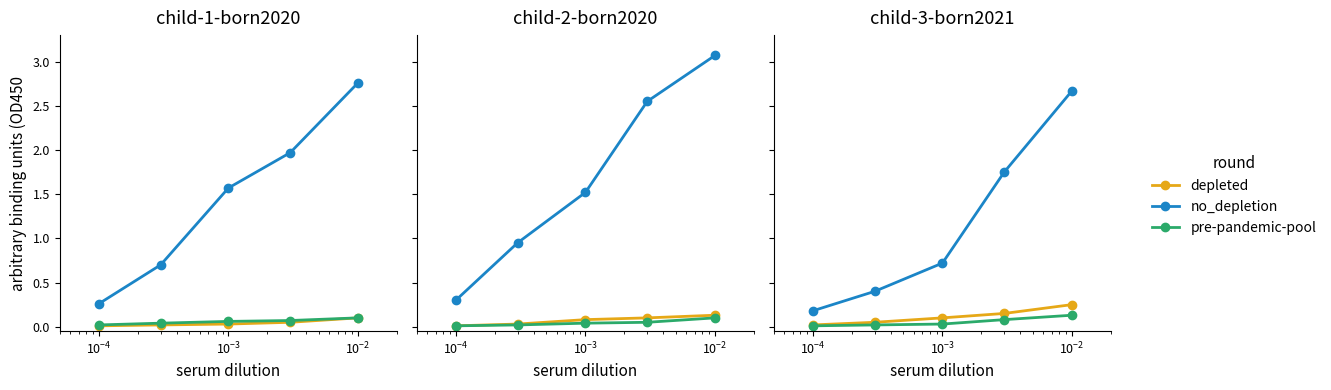

True or false: pre-pandemic-pool has more than 0 points higher than both neighbors.

False